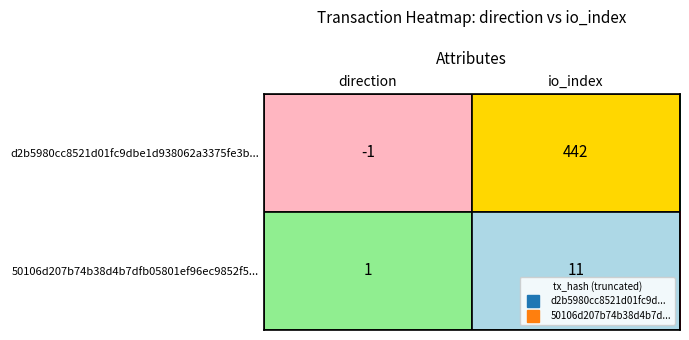

Where is d2b5980cc8521d01fc9dbe1d938062a3375fe3b... nearest to the value 220?

direction